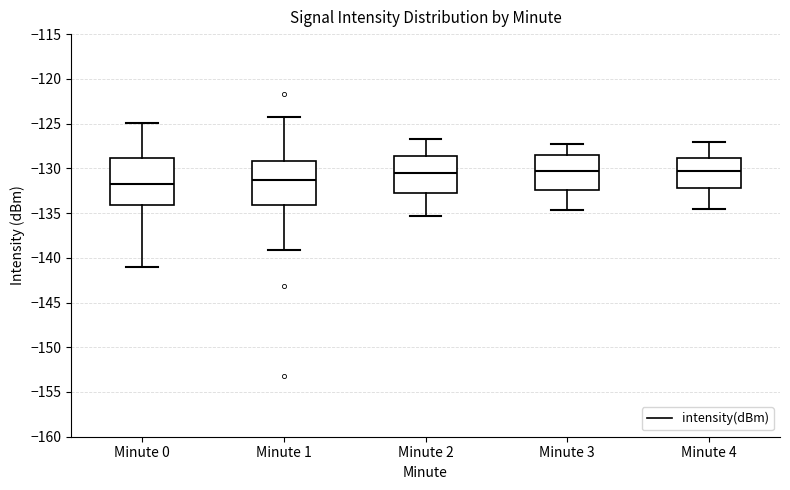

Reading left to right, read every box against the y-axis: the position of its median line, the range the box covers, and the ends of its whiskers. The values are not printed on the chart, so give them approximately, as read against the axis.

Minute 0: median -132.0, box -134.0 to -129.0, whiskers -141.0 to -125.0
Minute 1: median -131.5, box -134.0 to -129.0, whiskers -139.0 to -124.0
Minute 2: median -130.5, box -133.0 to -128.5, whiskers -135.5 to -126.5
Minute 3: median -130.0, box -132.5 to -128.5, whiskers -134.5 to -127.5
Minute 4: median -130.5, box -132.0 to -129.0, whiskers -134.5 to -127.0